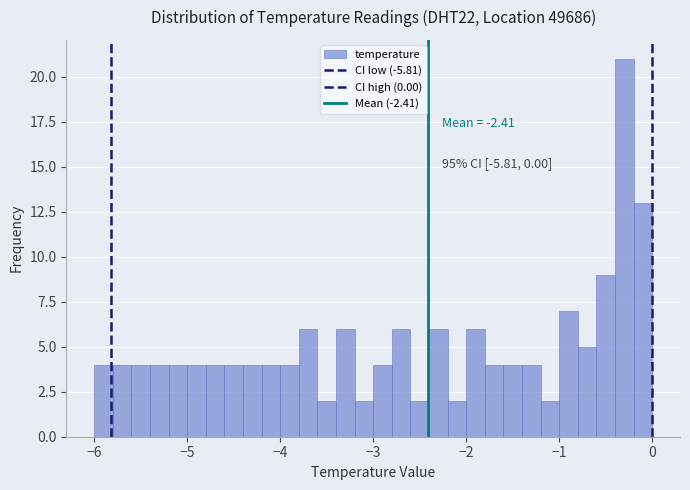

Around what value on the x-axis is the tallest bar? Give the approximate position of its centre, as read against the axis.

-0.3